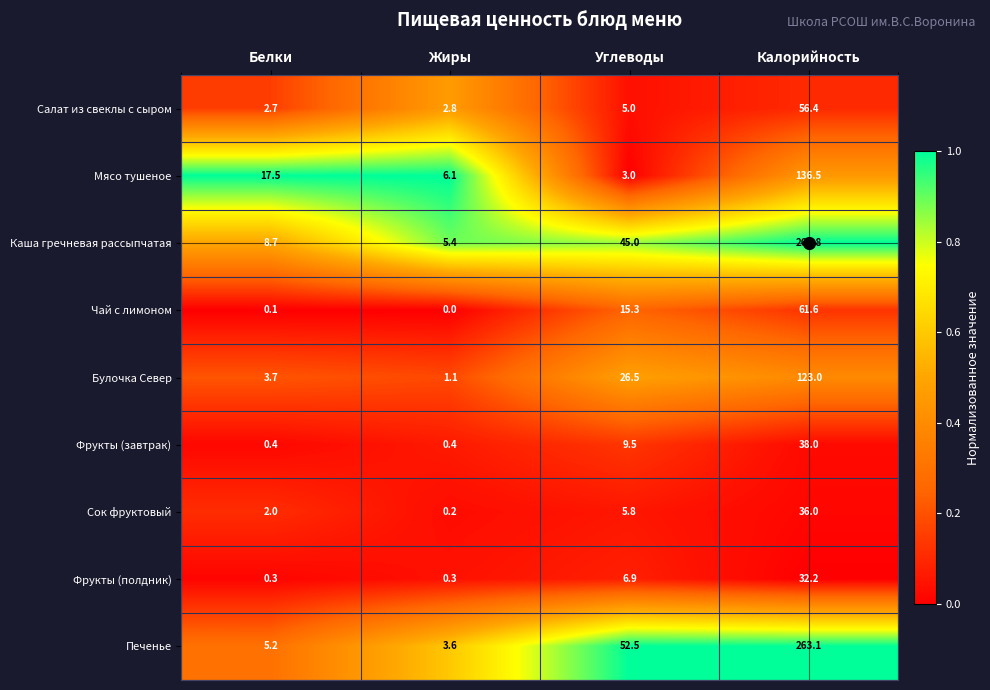

At which category does the chart reach its minimum across all series?

Жиры